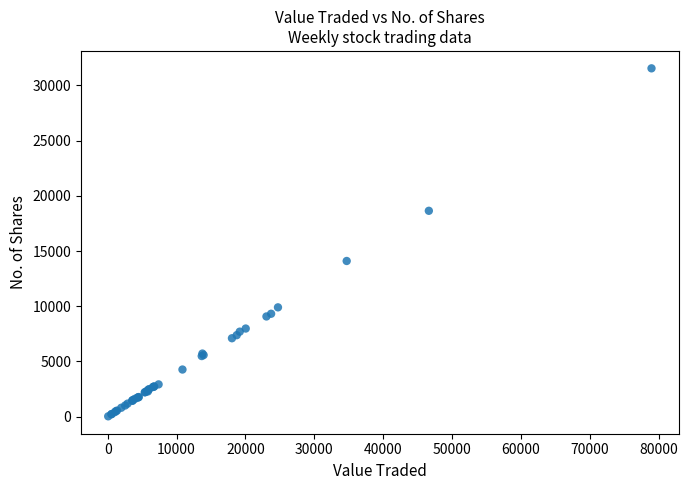

What Y value in the scatter plot is closest to 15790?

14101